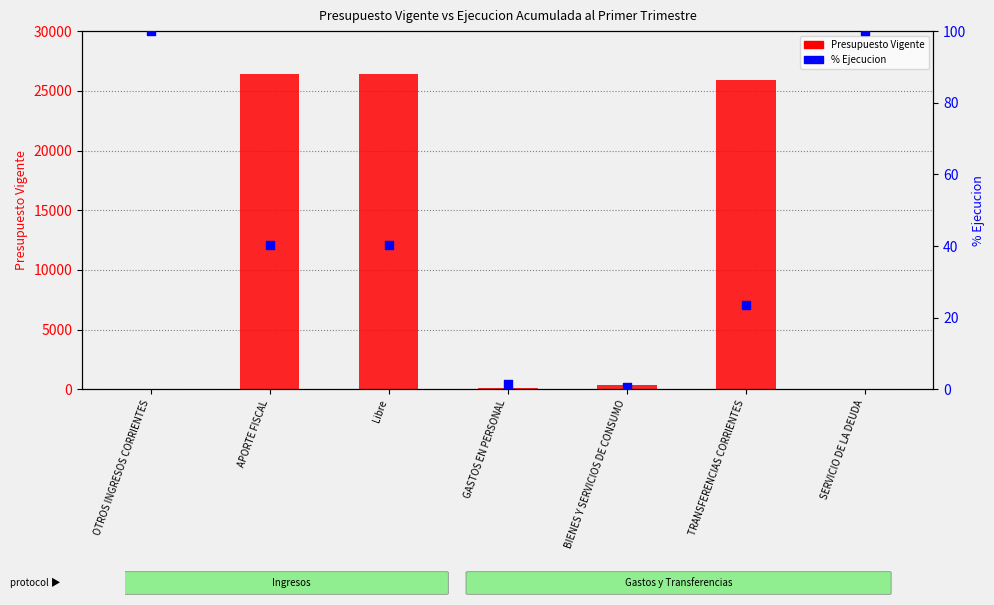

At how many categories does at least one series exceed 15849?

3